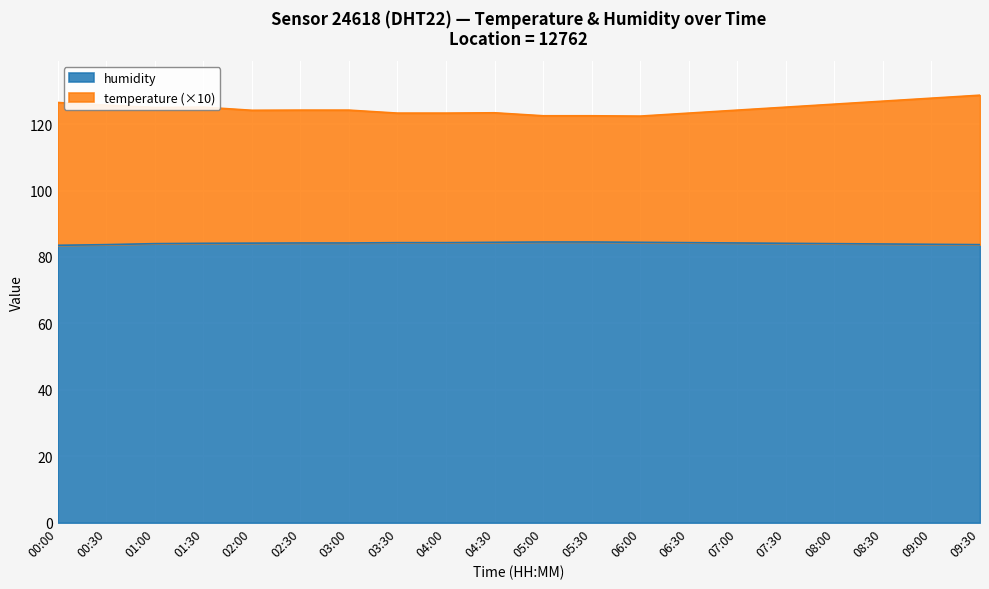

What is the lowest value of the humidity series?

83.5